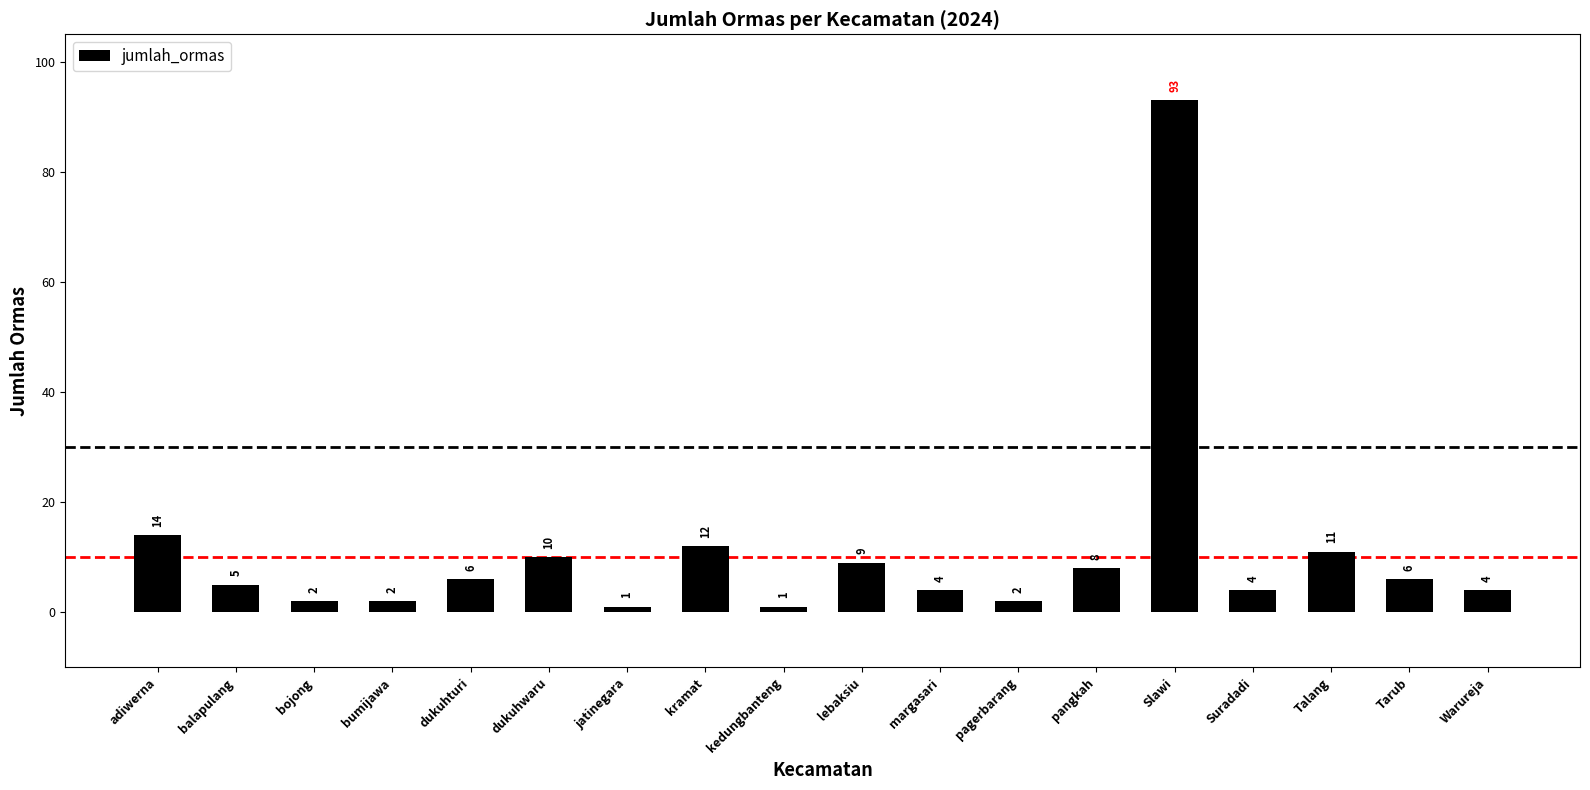

What is the change in value from kramat to lebaksiu?

-3